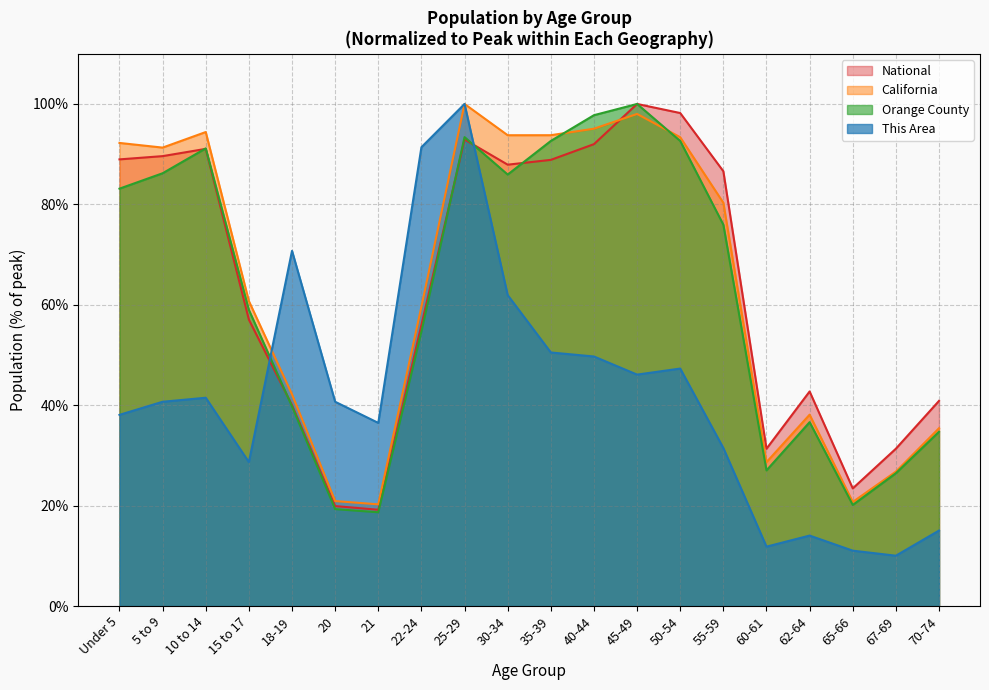

What is the difference between the maximum and minimum values in the National series?

80.8